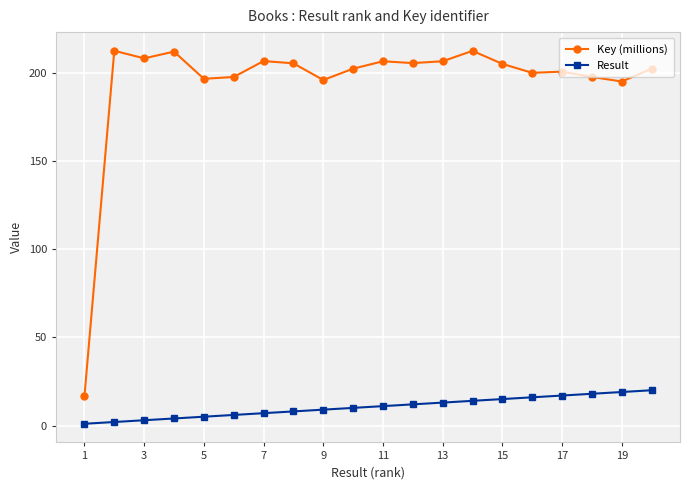

Which series has the largest range (max minus min)?

Key (millions)